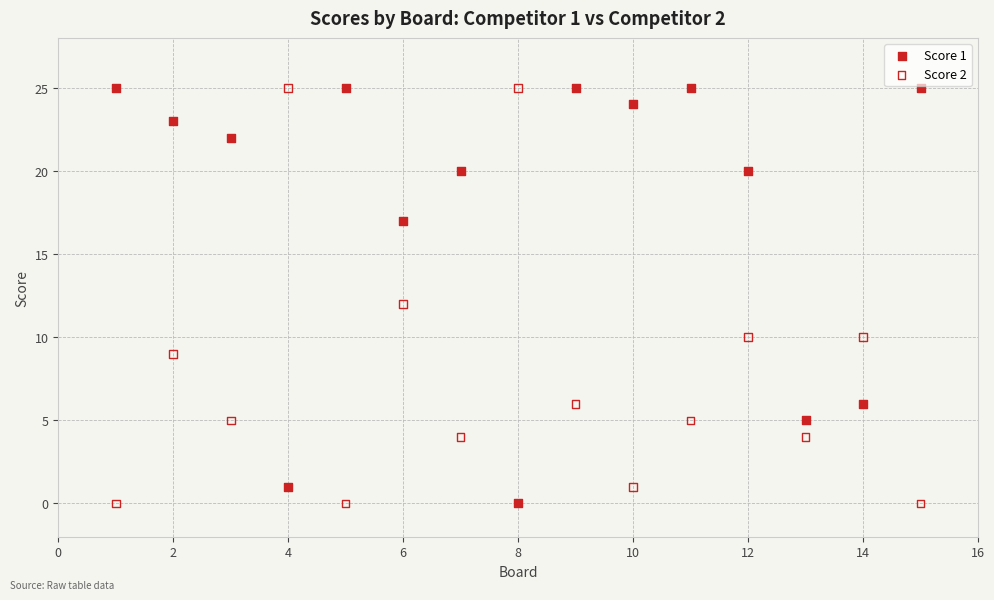

Across all data points, what is the range of X values (max minus min)?

14